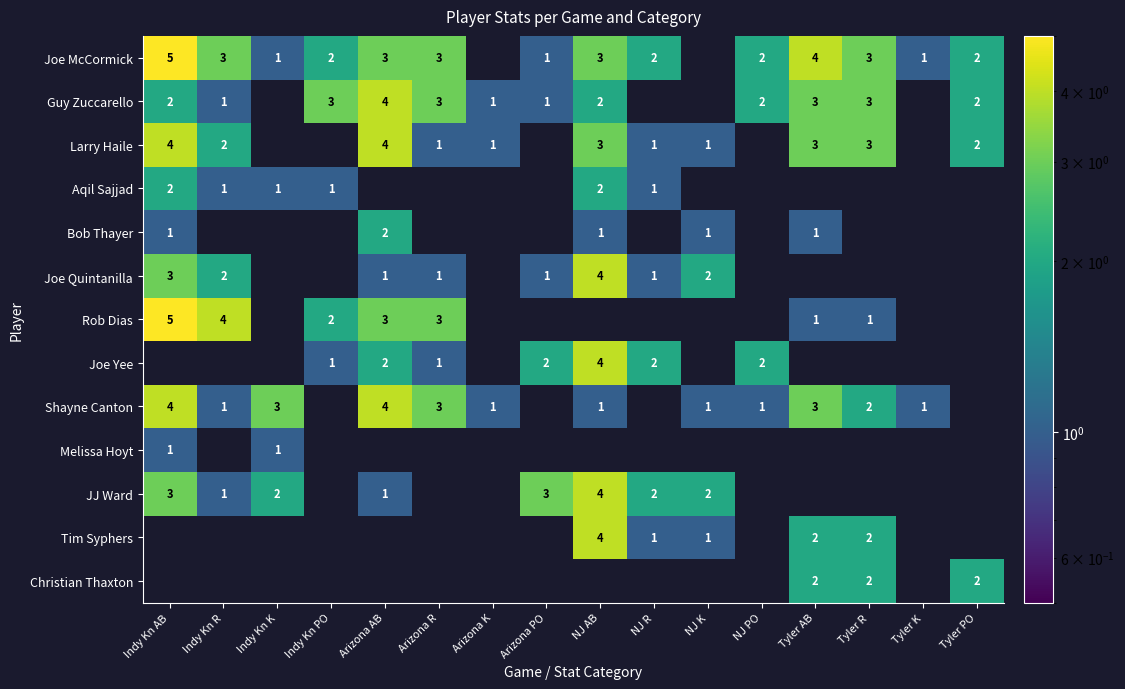

Is it true that Shayne Canton equals 5 at Tyler AB?

False